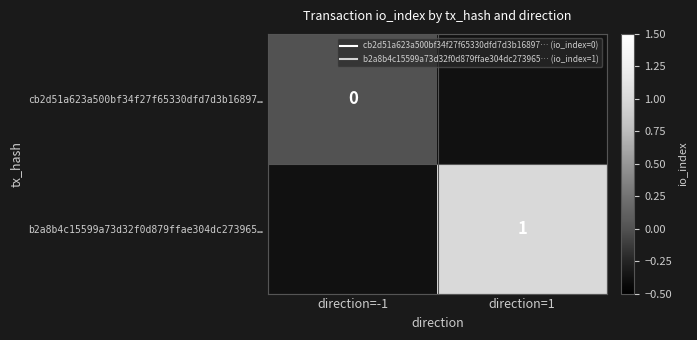

Rank the series by their average value, from lowest to highest.

cb2d51a623a500bf34f27f65330dfd7d3b16897…, b2a8b4c15599a73d32f0d879ffae304dc273965…